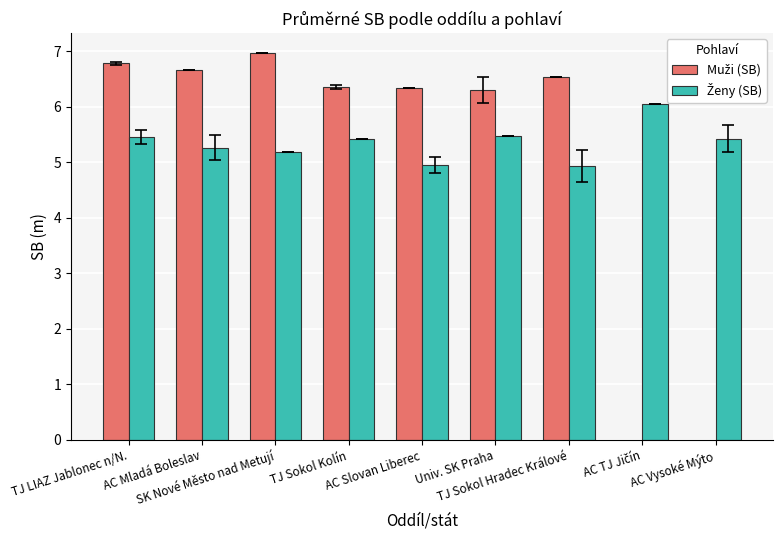

Rank the categories by Ženy (SB) value from lowest to highest.

TJ Sokol Hradec Králové, AC Slovan Liberec, SK Nové Město nad Metují, AC Mladá Boleslav, TJ Sokol Kolín, AC Vysoké Mýto, TJ LIAZ Jablonec n/N., Univ. SK Praha, AC TJ Jičín